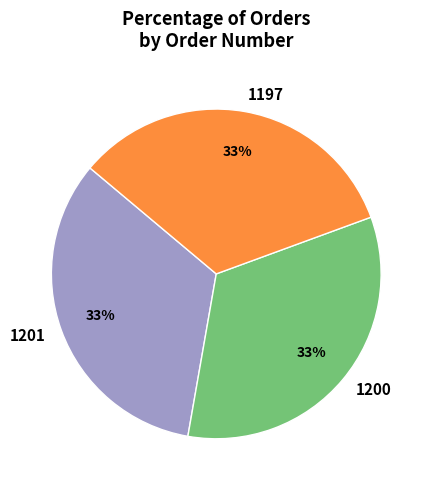

How many segments does this pie chart have?

3